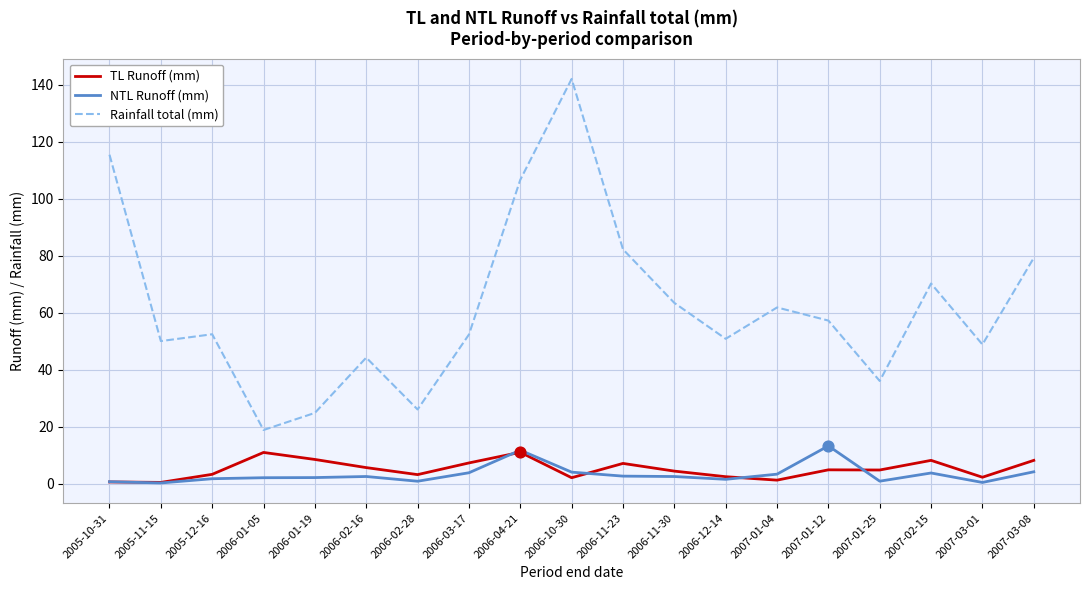

Which series has the largest range (max minus min)?

Rainfall total (mm)